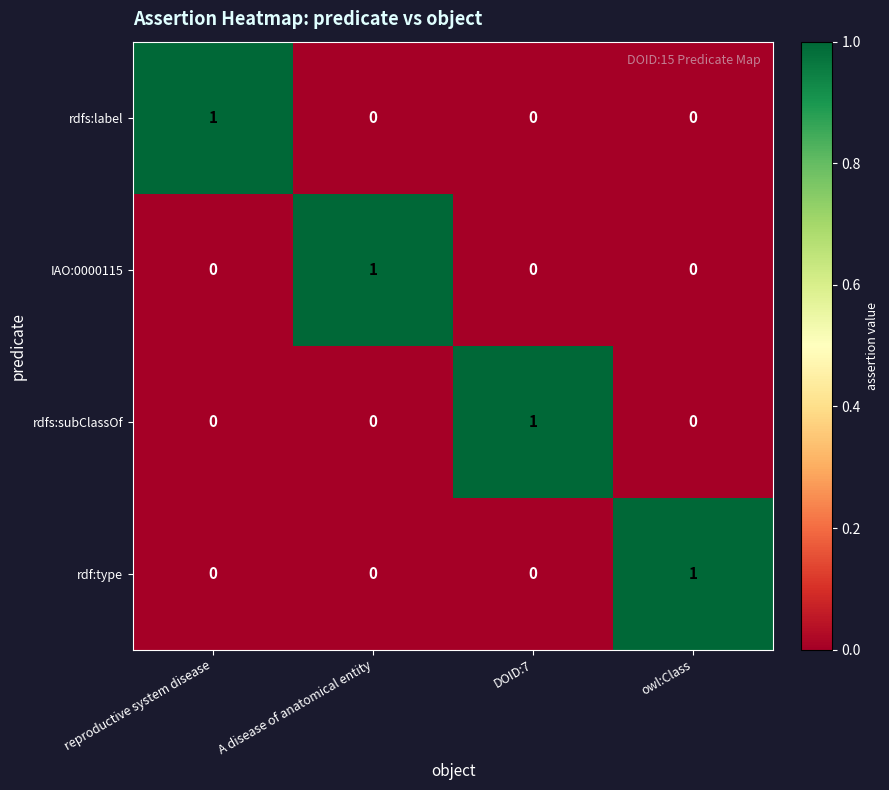

How many rdf:type values are between 0 and 1?

4